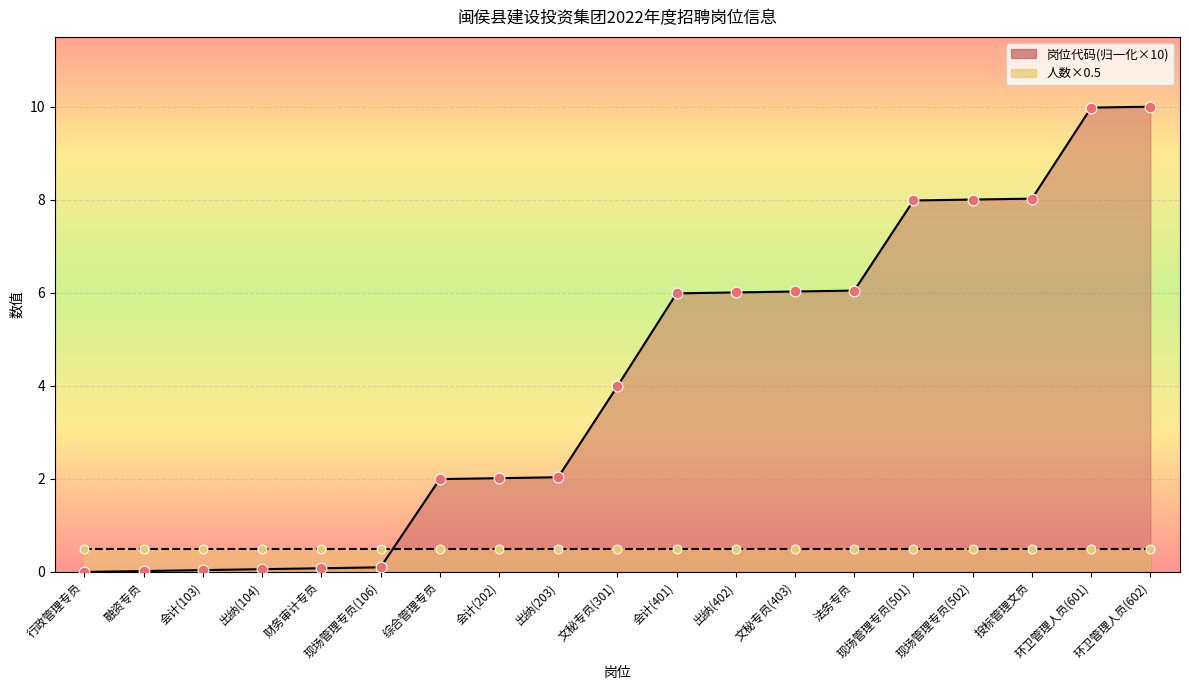

Between 会计(401) and 综合管理专员, which is larger?

会计(401)